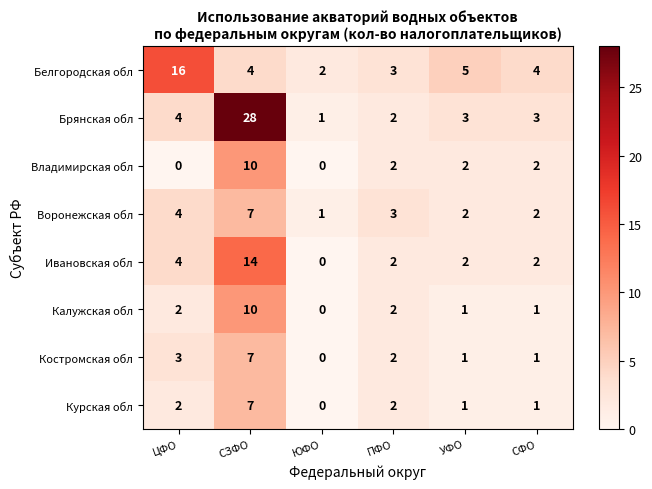

What is the difference between the highest and lowest values at УФО?

4